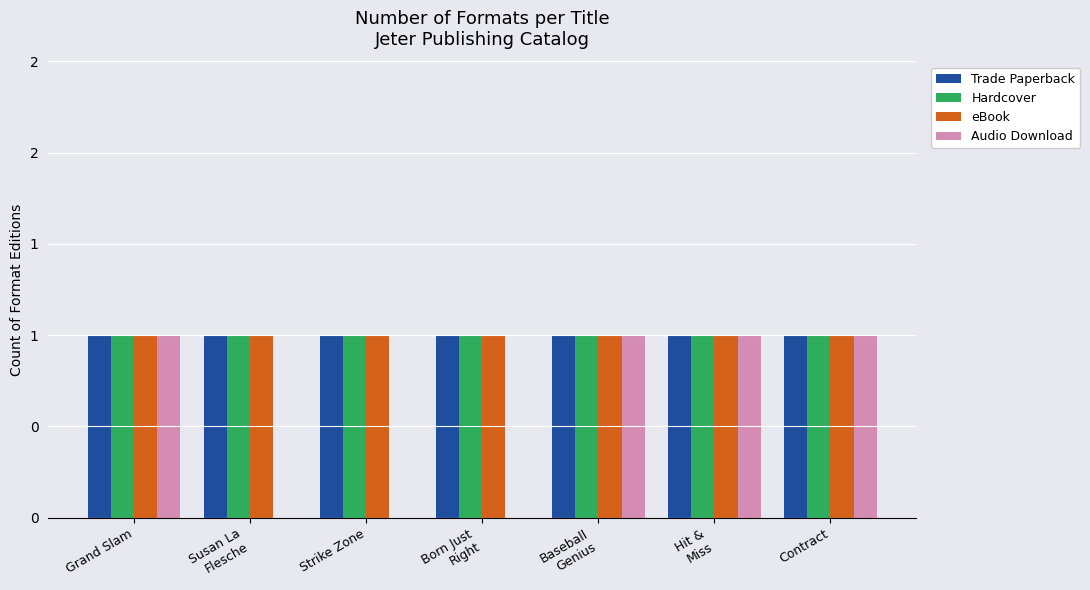

Which series has the largest total across all categories?

Trade Paperback